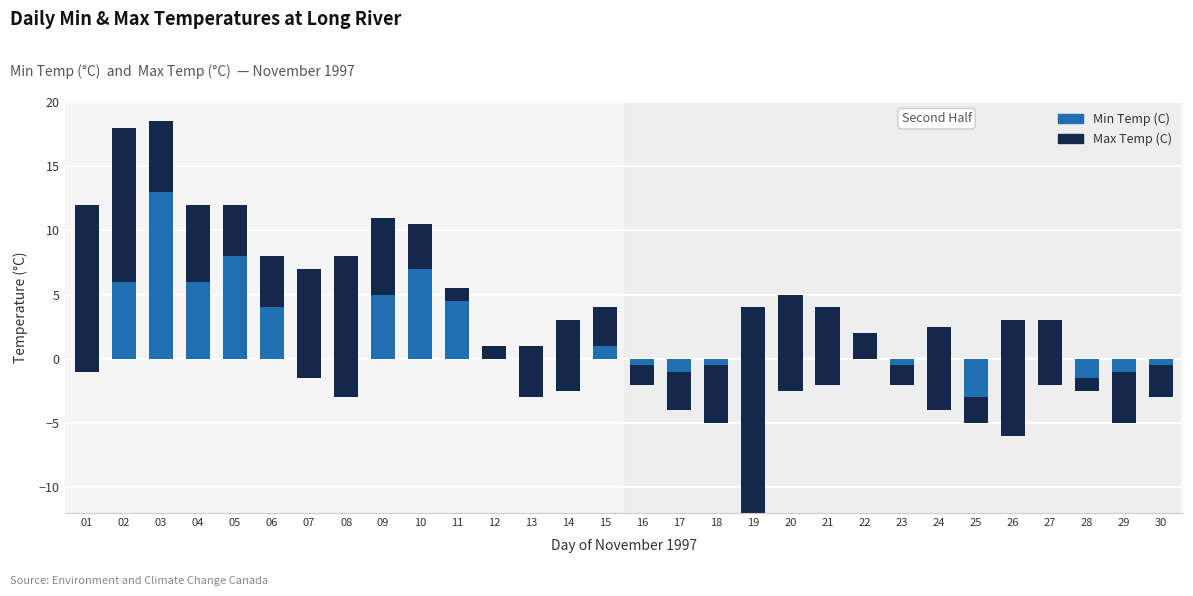

What is the approximate value of Max Temp (C) at 03?

5.5